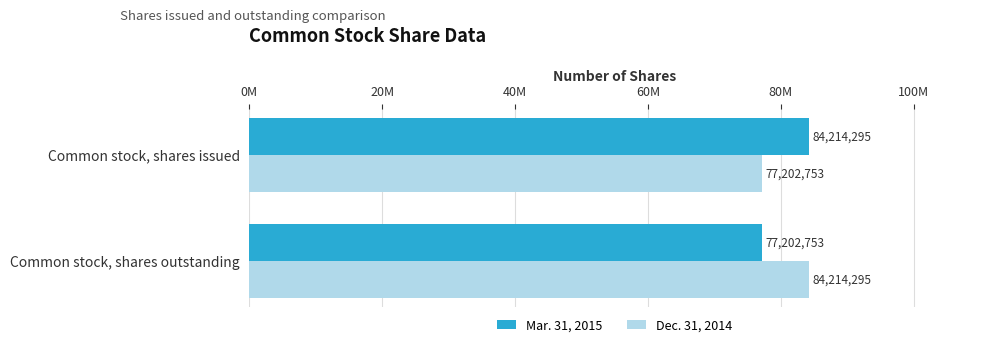

What are all the series names shown in the legend?

Mar. 31, 2015, Dec. 31, 2014